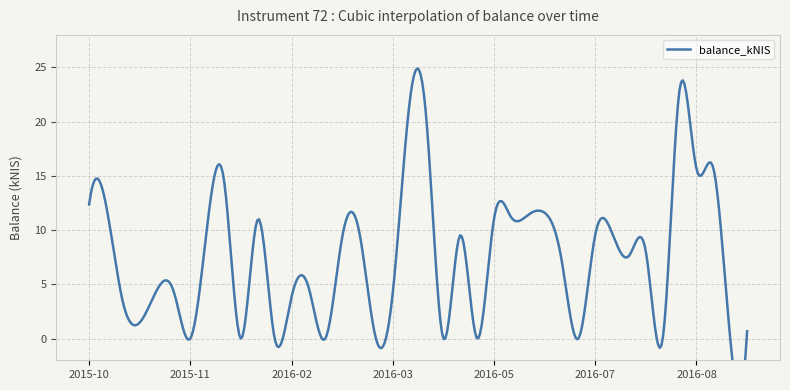

What is the change in value from 2015-12-24 to 2016-03-17?

-10.3